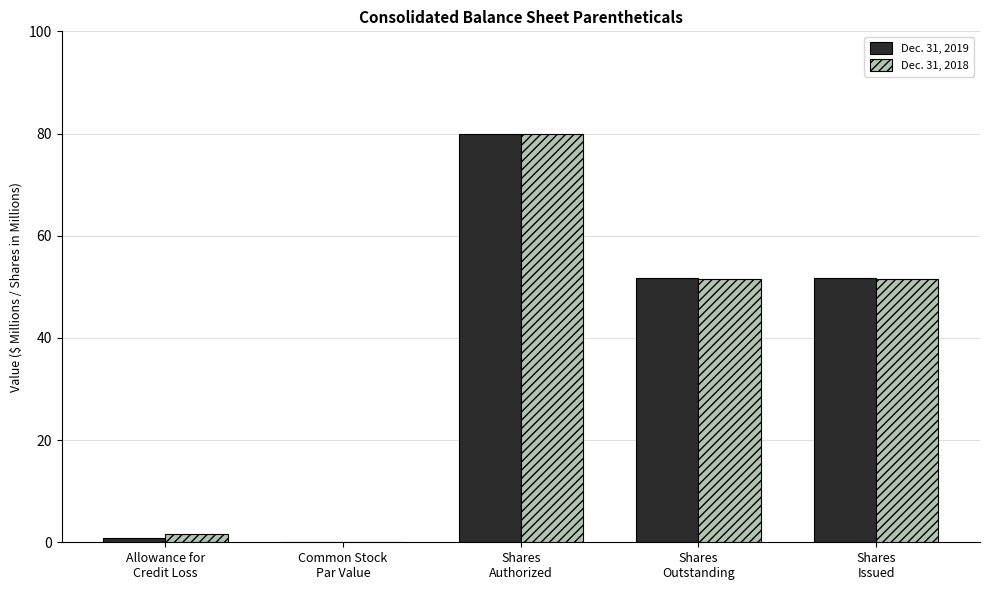

What is the greatest value displayed?

80.0